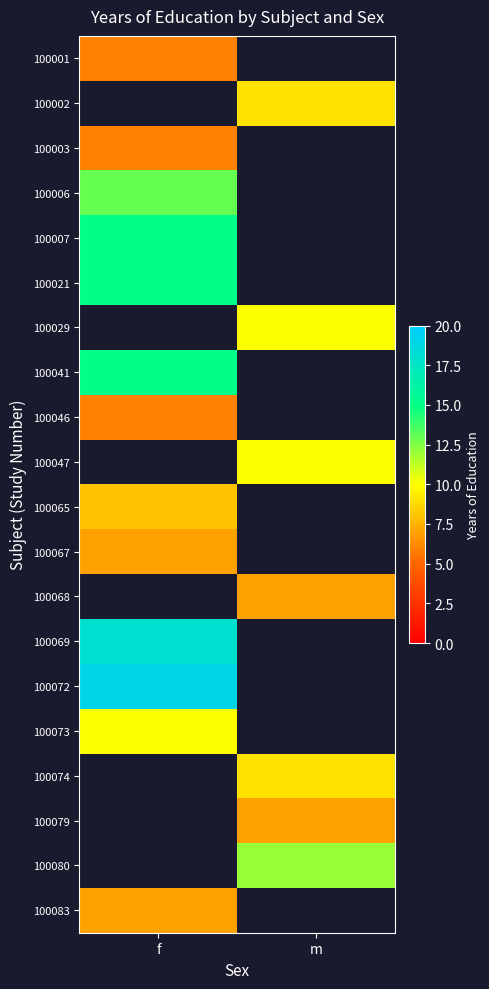

The value of 100041 at f is 15.0. True or false?

True